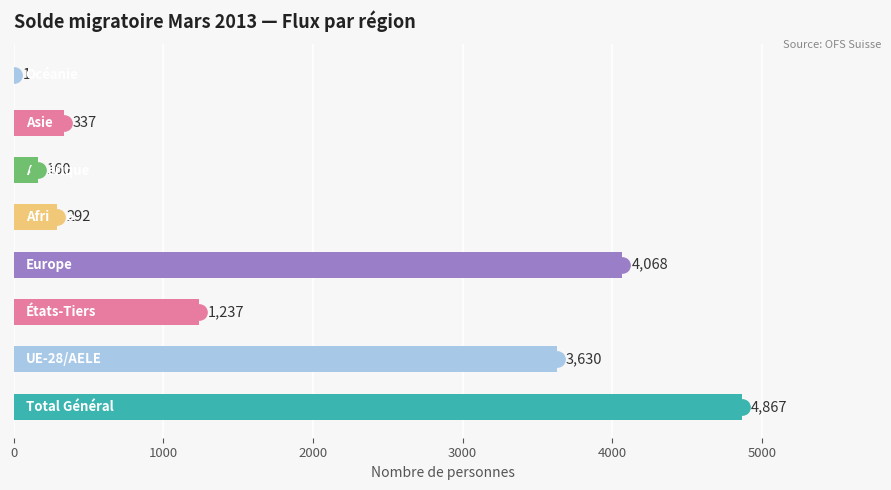

What is the sum of all values?

14592